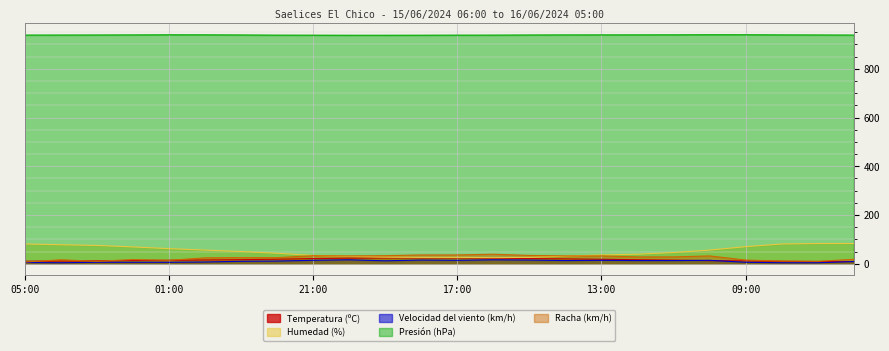

What is the label of the 13th point from the left?

17:00